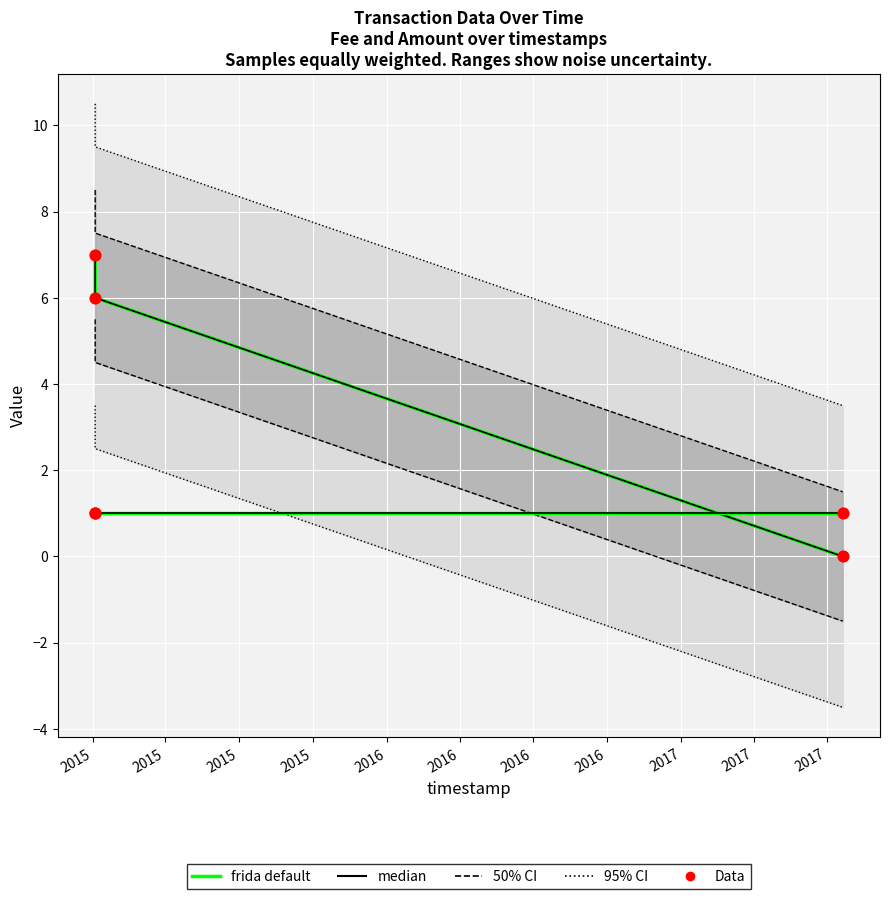

Is the value of Fee (median) at 2015 greater than the value of Amount Data at 2015?

No